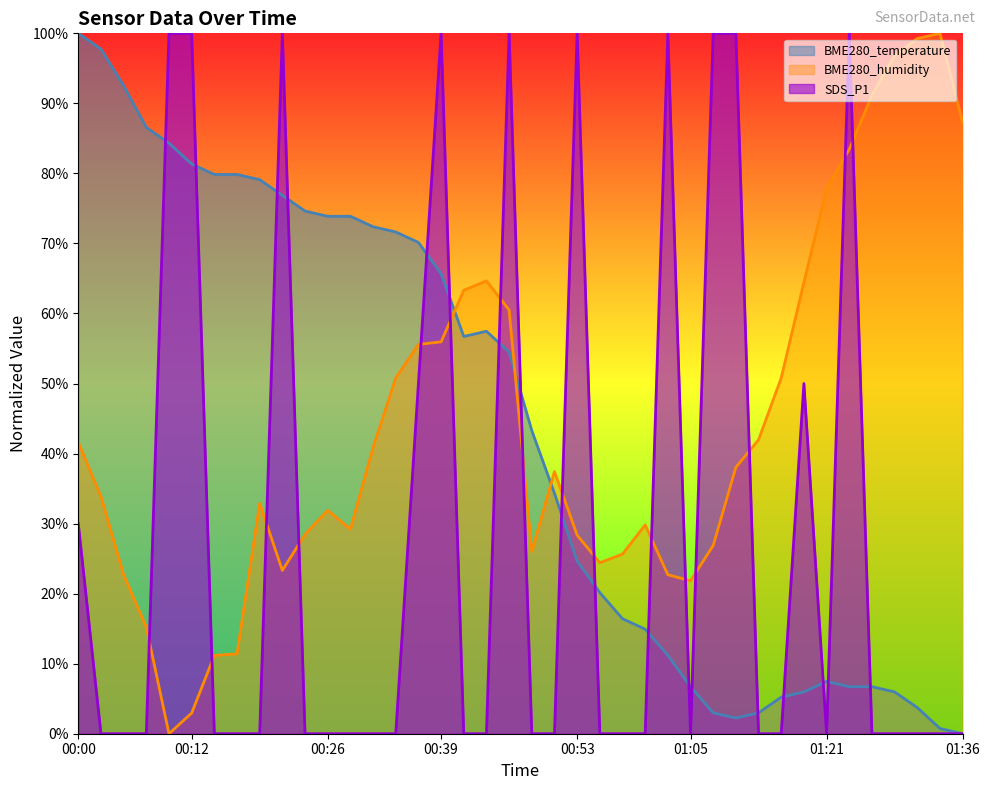

What is the label of the 13th point from the left?

00:29